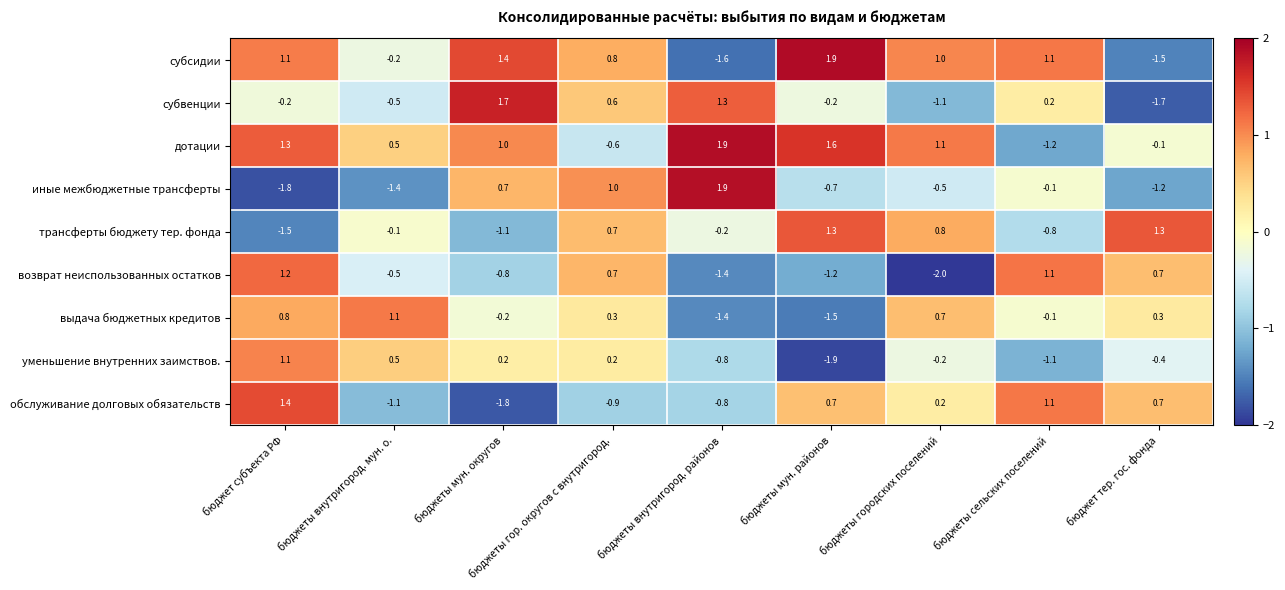

What is the approximate value of иные межбюджетные трансферты at бюджеты городских поселений?

-0.5